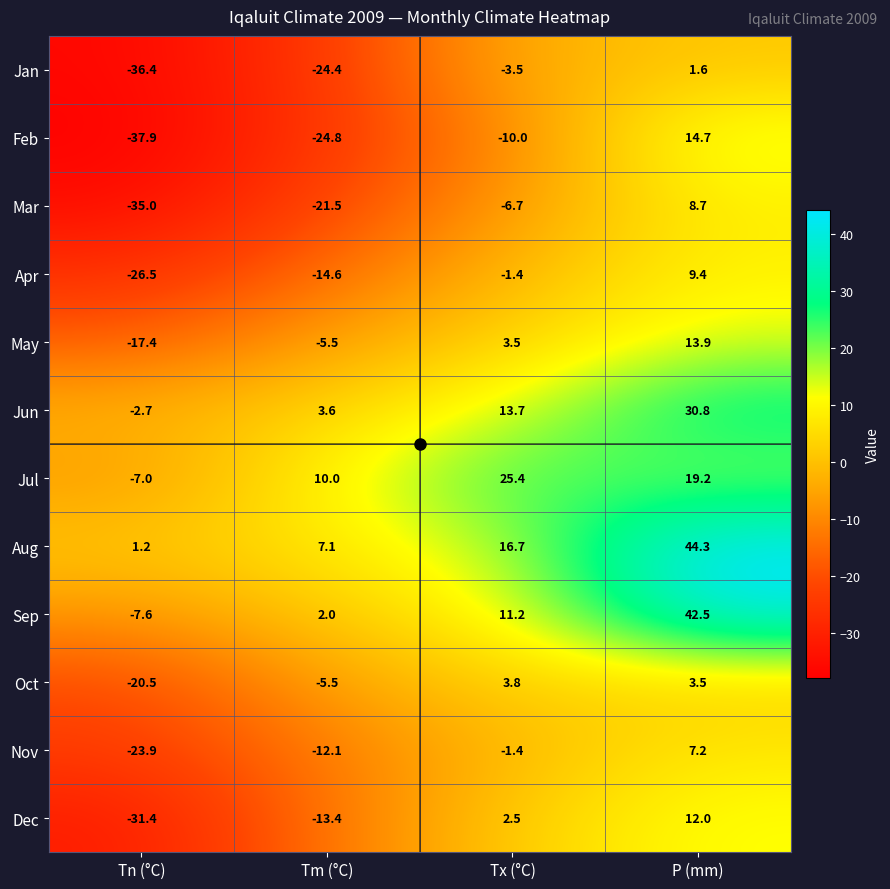

What is the difference between the Nov values at Tm (°C) and Tn (°C)?

11.8